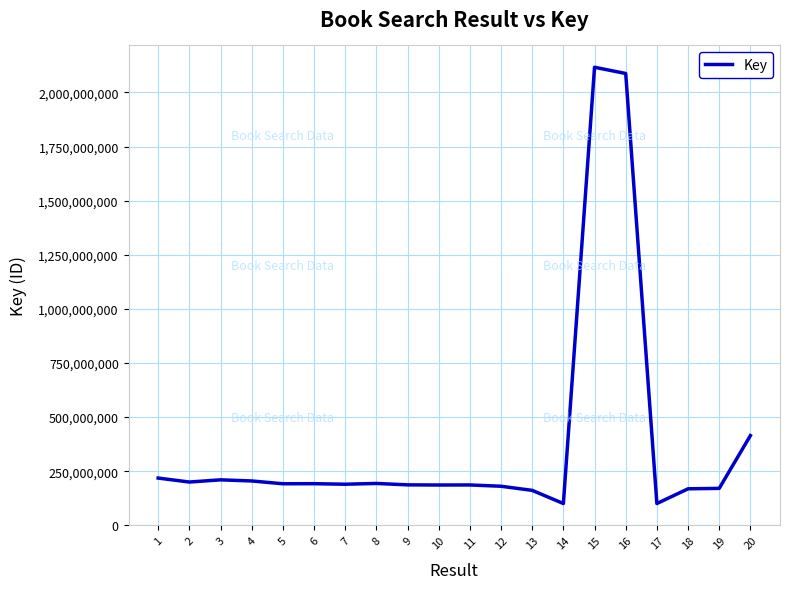

What is the minimum value shown in the chart?

100477765